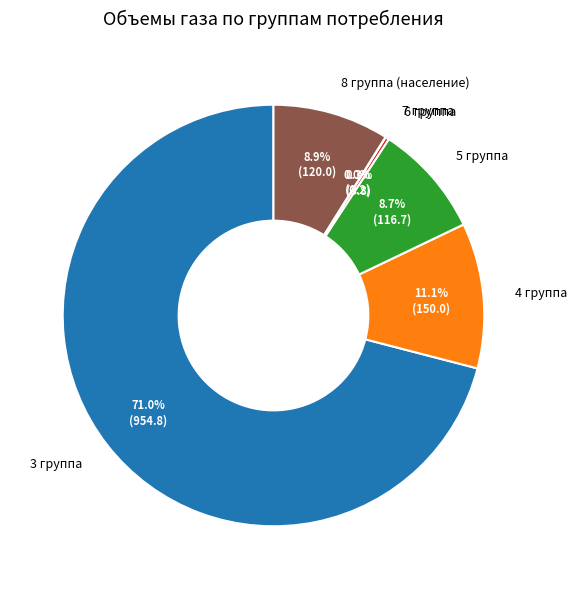

True or false: 5 группа accounts for 9% of the total.

True